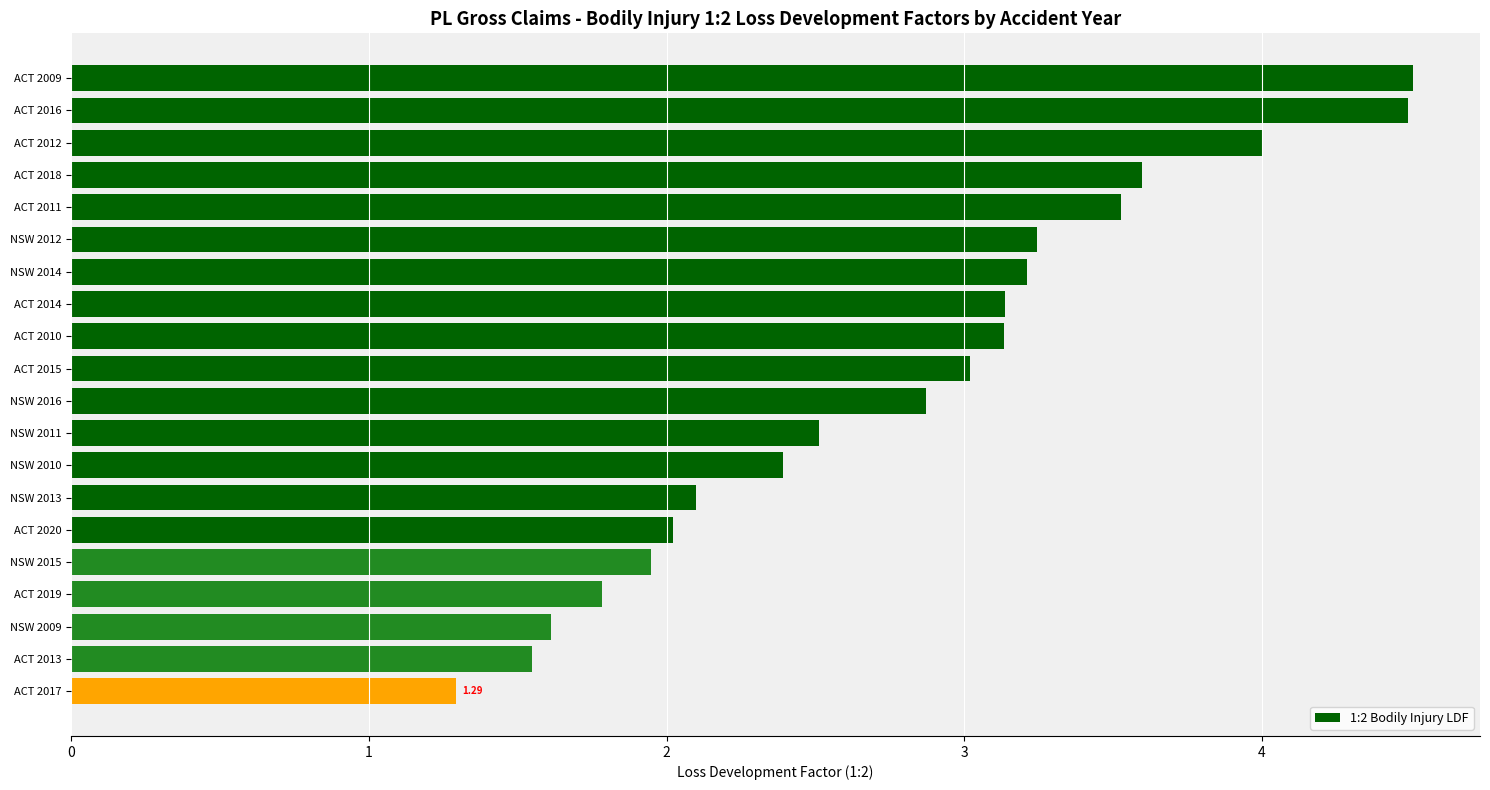

What is the change in value from ACT 2011 to NSW 2009?

-1.9